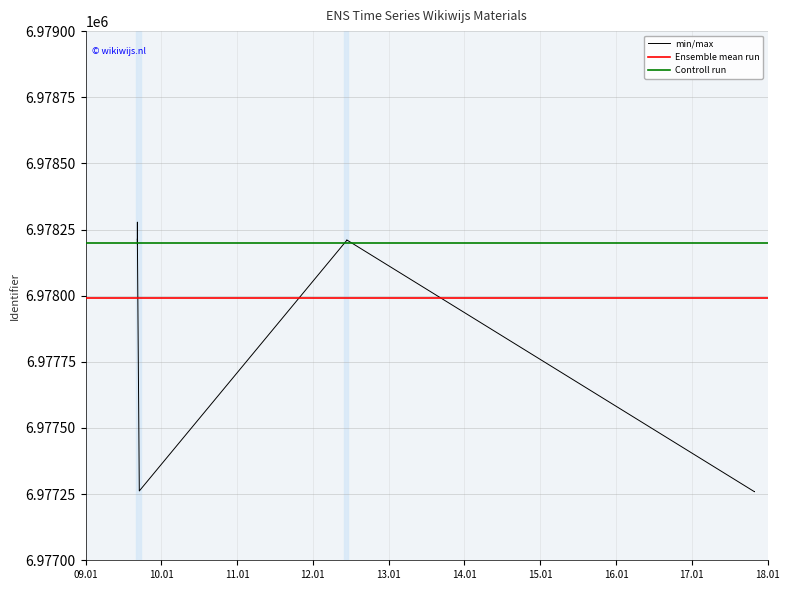

True or false: the data shows 2061561 at 2022-01-09 17:01:49.

False